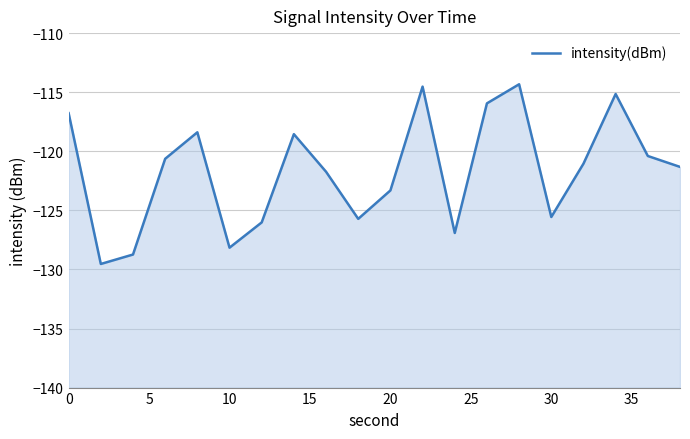

Does the chart have visible grid lines?

Yes